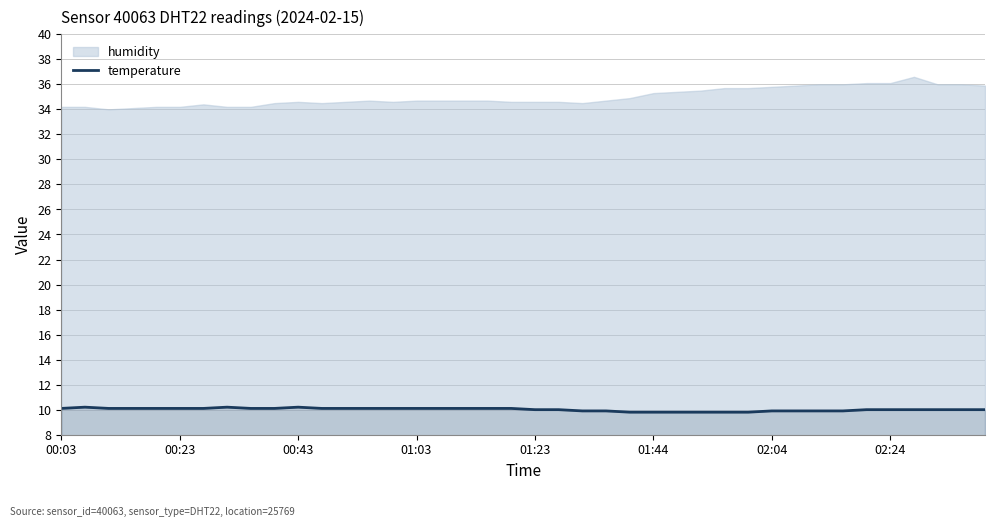

The value at 21 is 17.3. True or false?

False